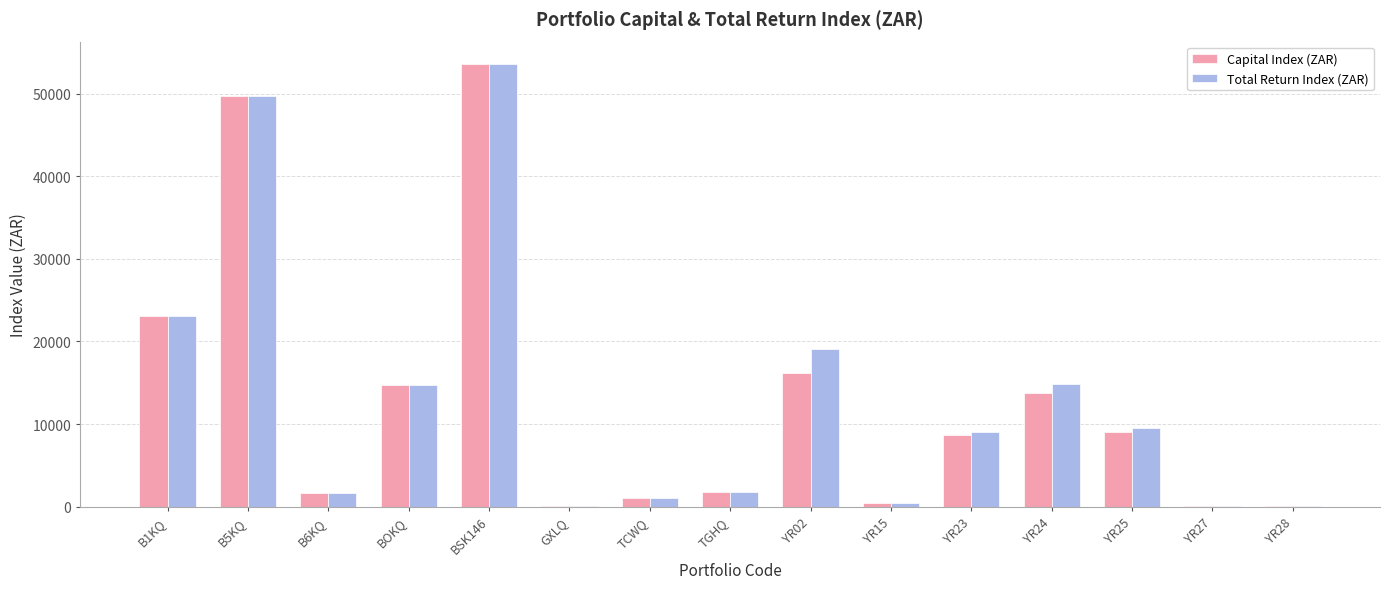

At which category is the sum across all series the highest?

BSK146